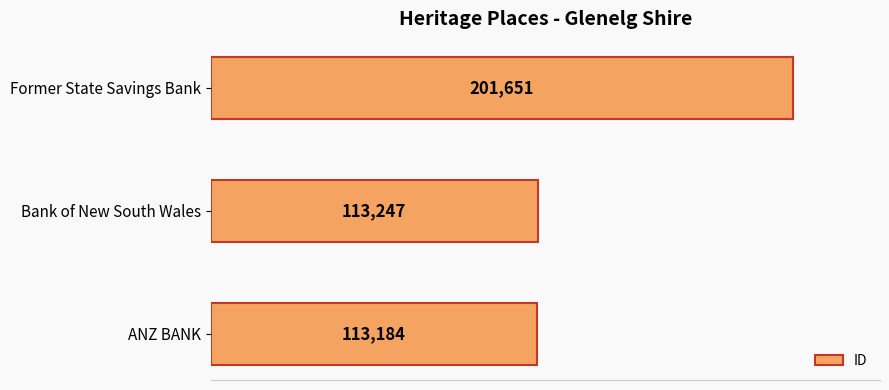

What is the average value?

142694